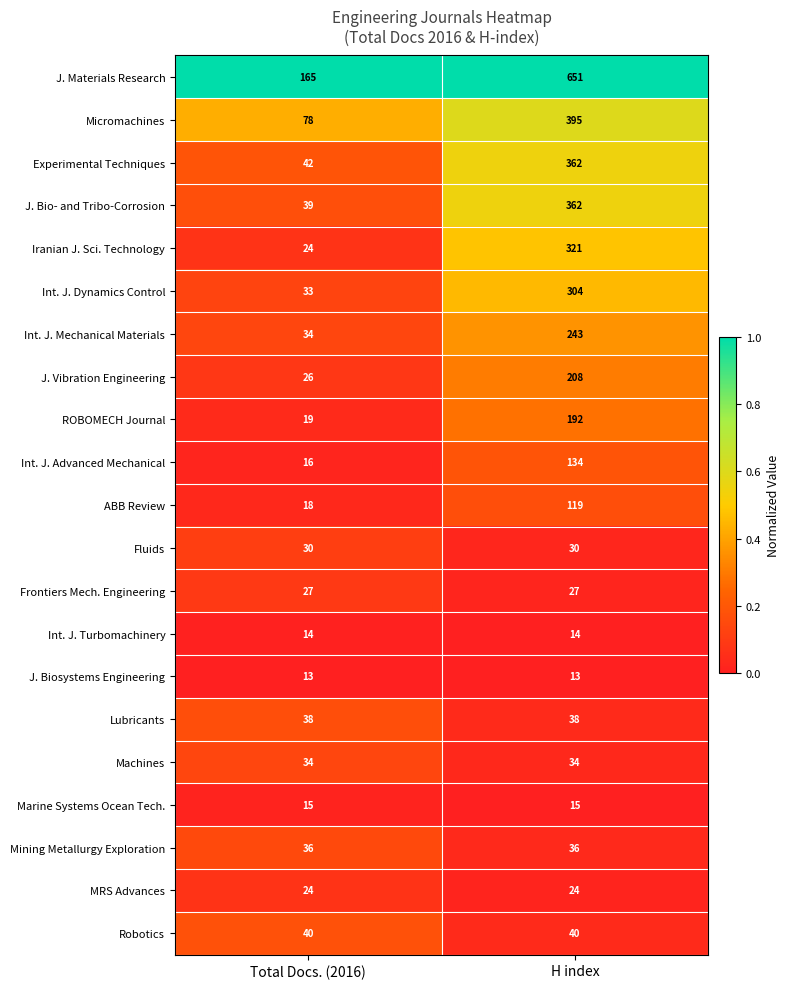

What is the difference between the highest and lowest values at Total Docs. (2016)?

152